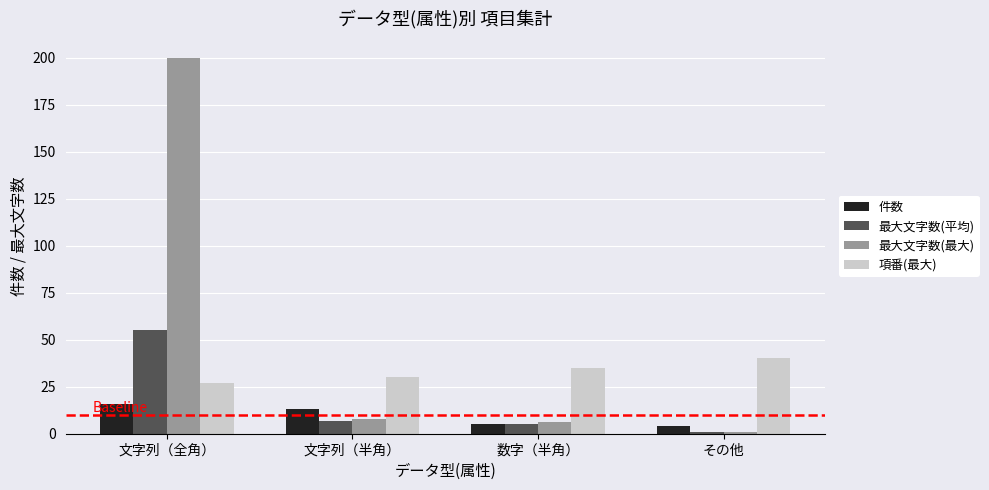

Reading left to right, what are all the values shown in this chart?

件数: 16	13	5	4
最大文字数(平均): 55	7	5	1
最大文字数(最大): 200	8	6	1
項番(最大): 27	30	35	40